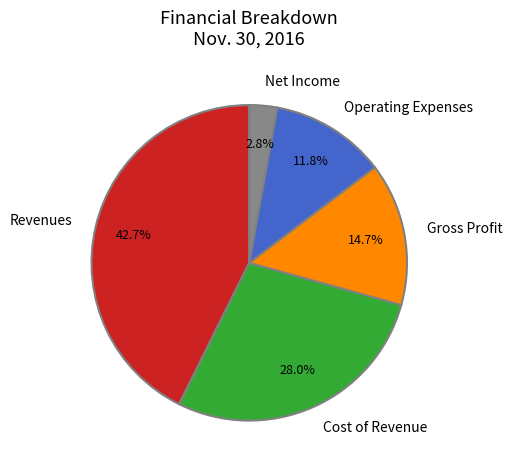

To the nearest percent, what is the difference between the Gross Profit and Operating Expenses slice percentages?

3%